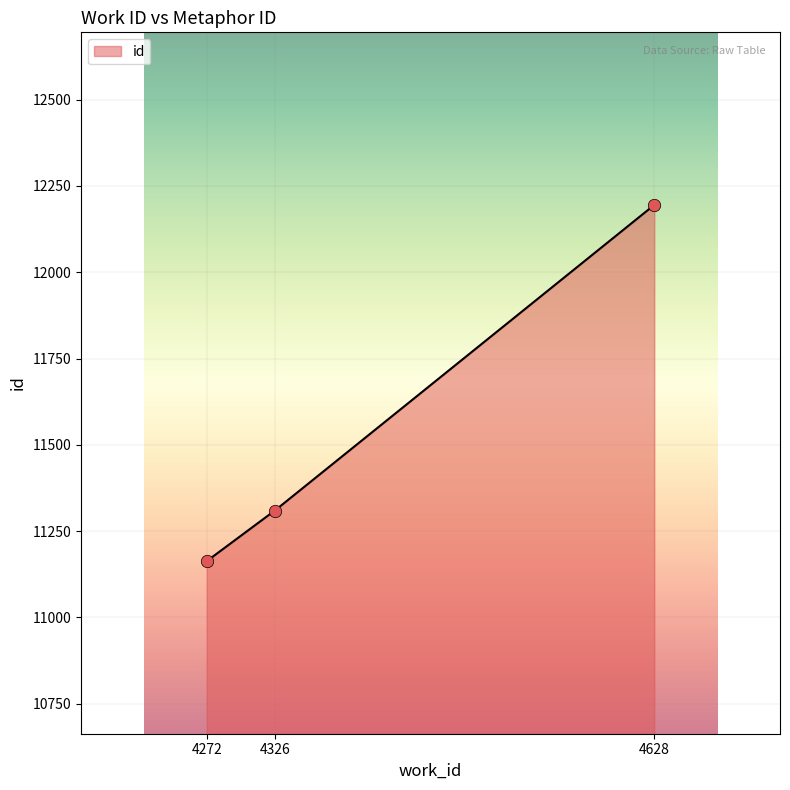

What is the change in value from 4272 to 4326?

+146